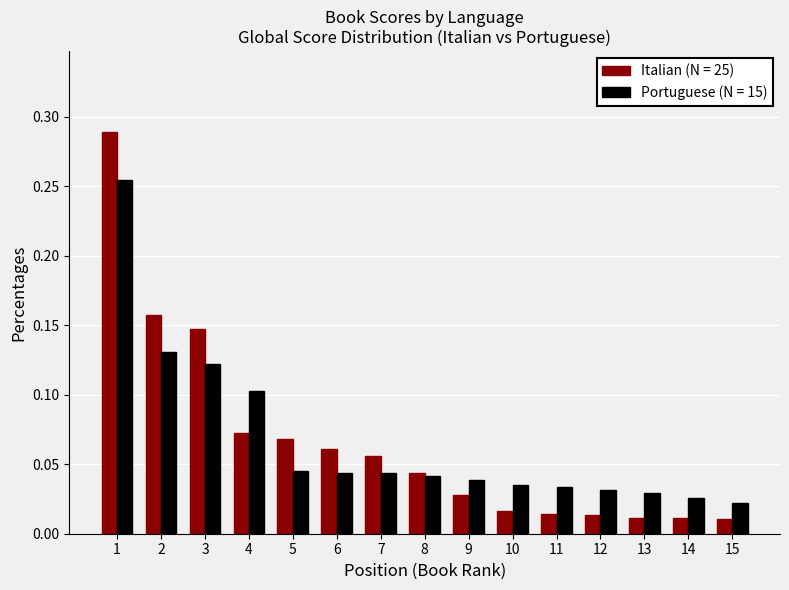

True or false: Portuguese (N = 15) has a value of 0.1 at 2.

True